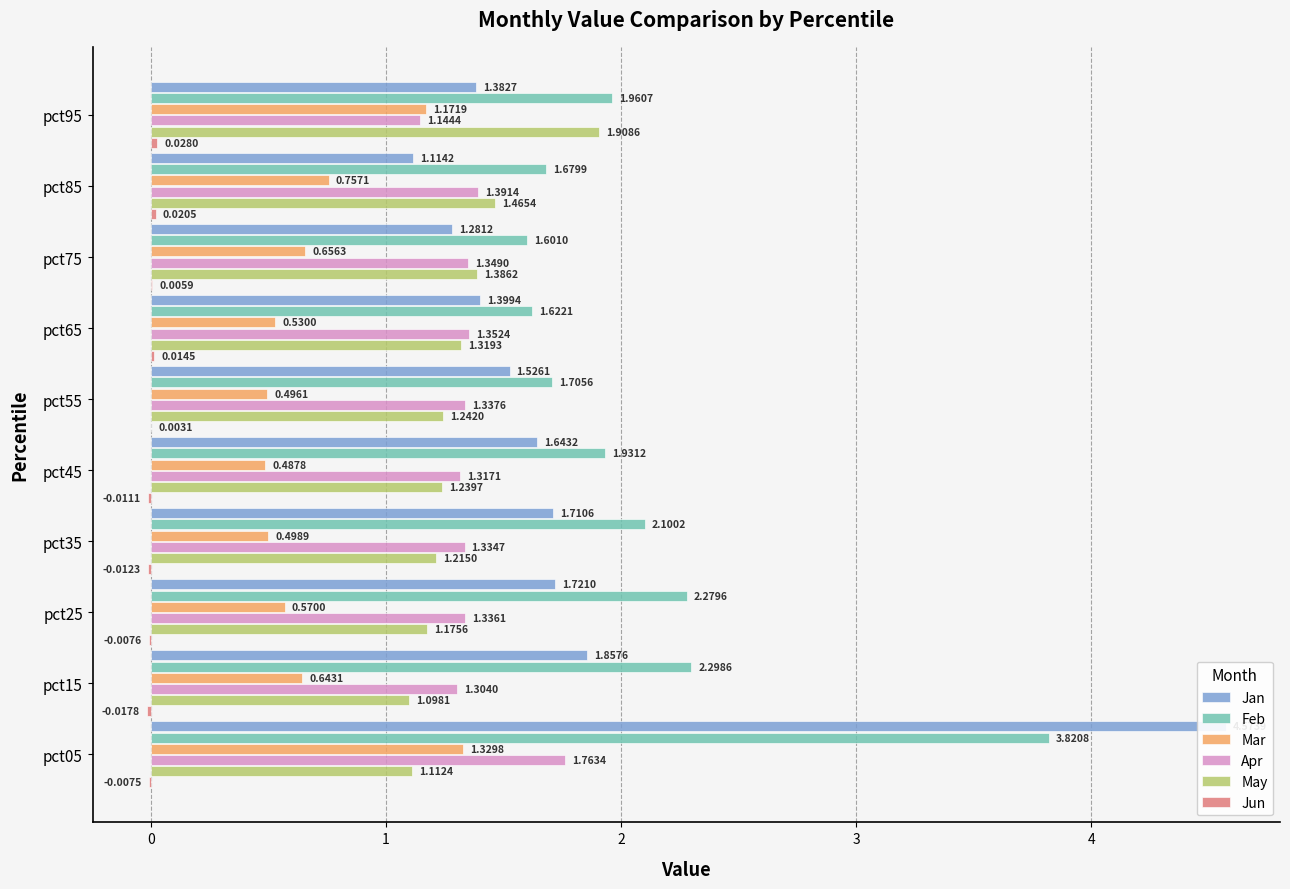

How many categories are shown in the chart?

10